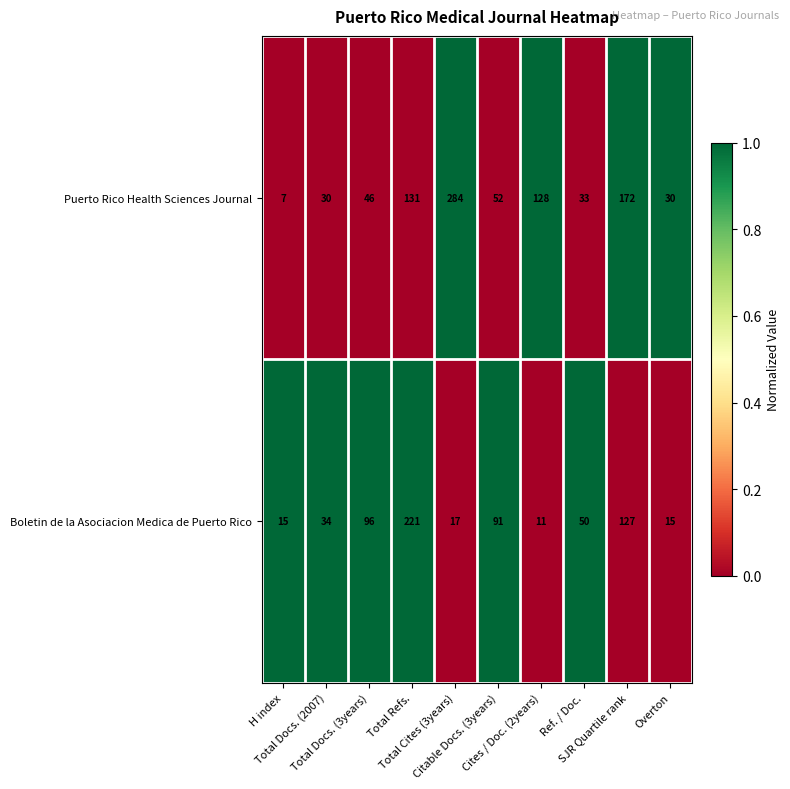

What is the average value of the Boletin de la Asociacion Medica de Puerto Rico series?

68